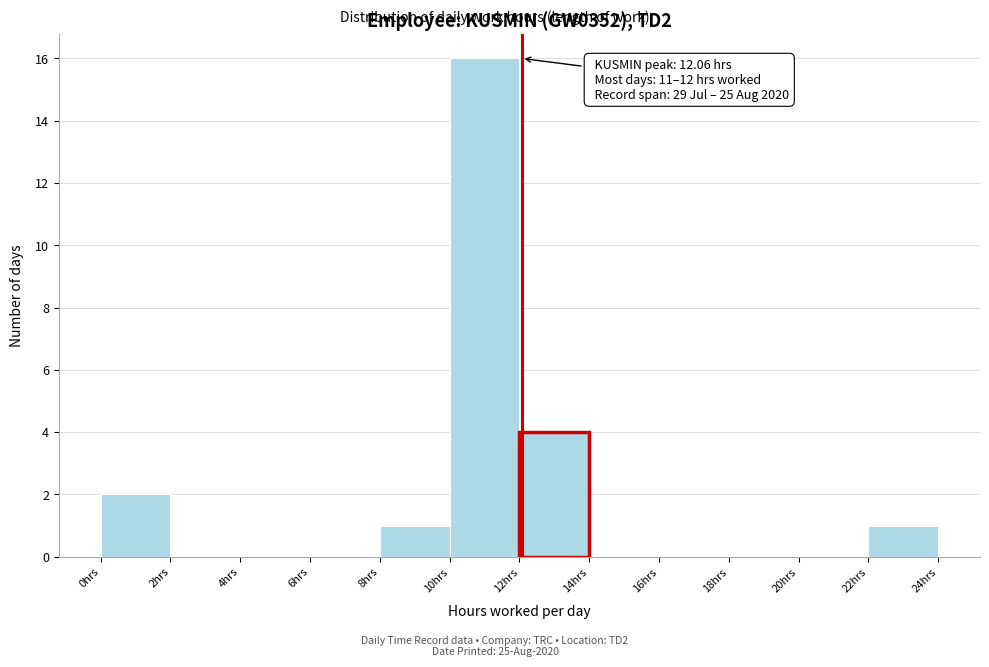

Which range on the x-axis has the tallest bar?

10 to 12